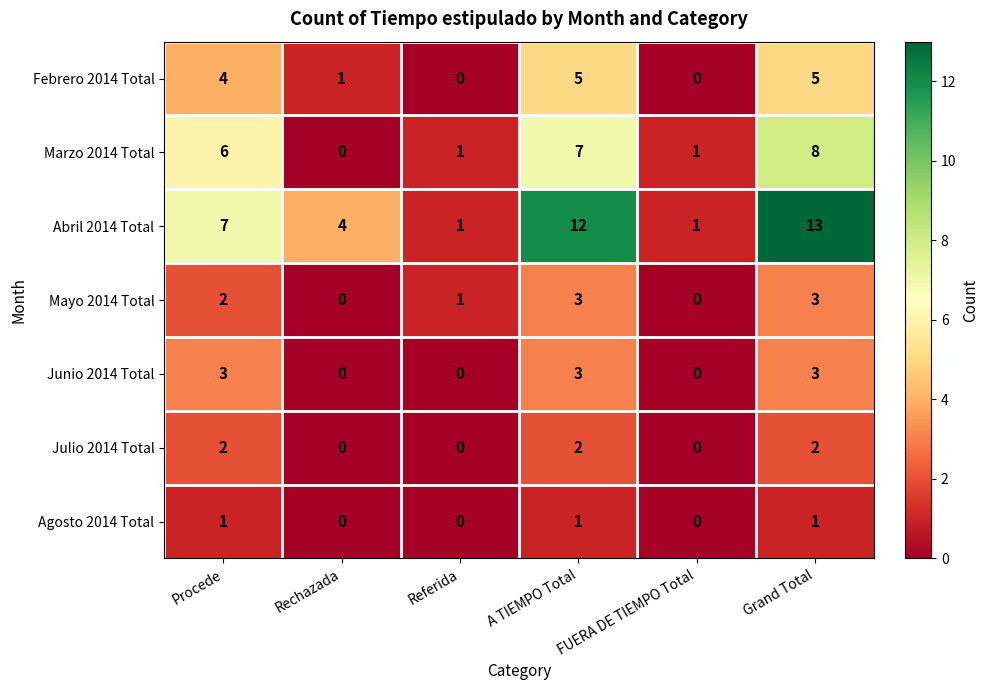

How many categories are shown in the chart?

6